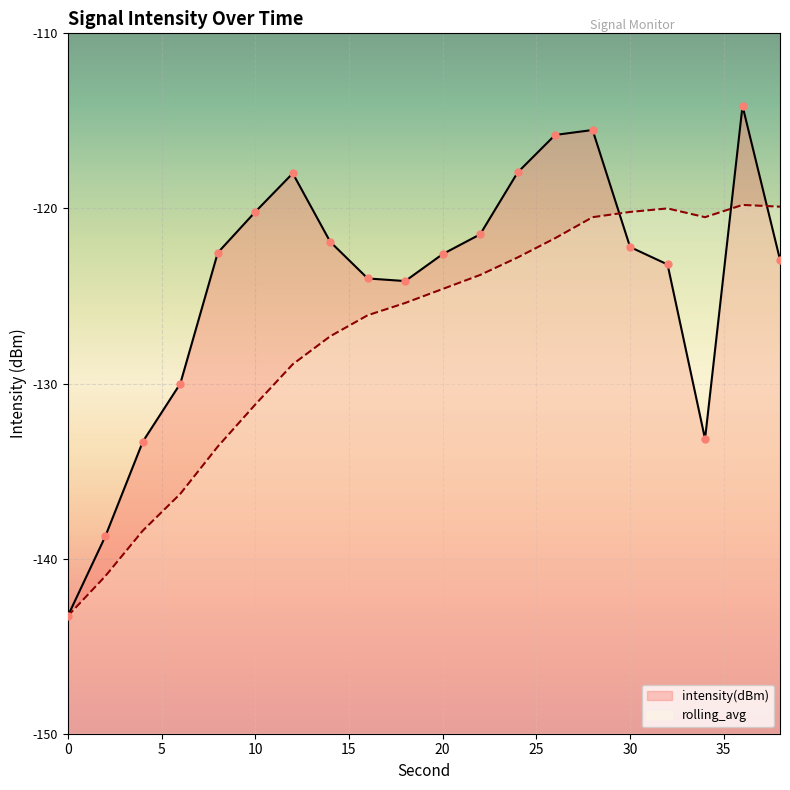

What is the total value across all series at 22?

-245.3